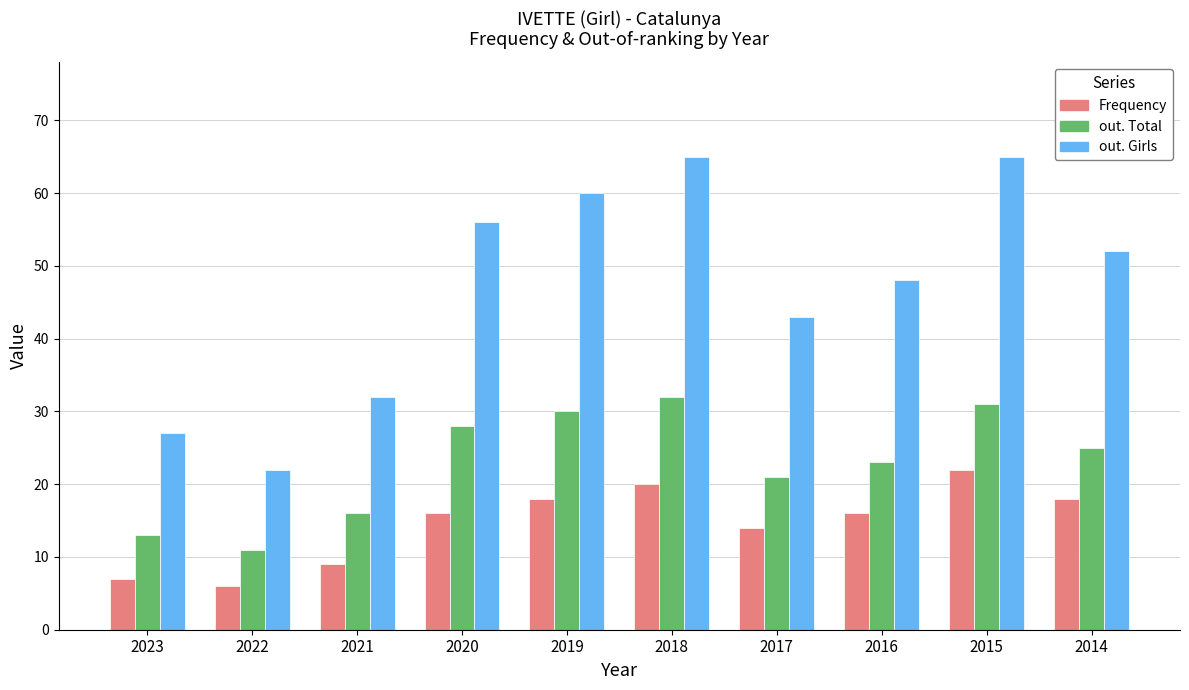

Count the number of categories in the chart.

10